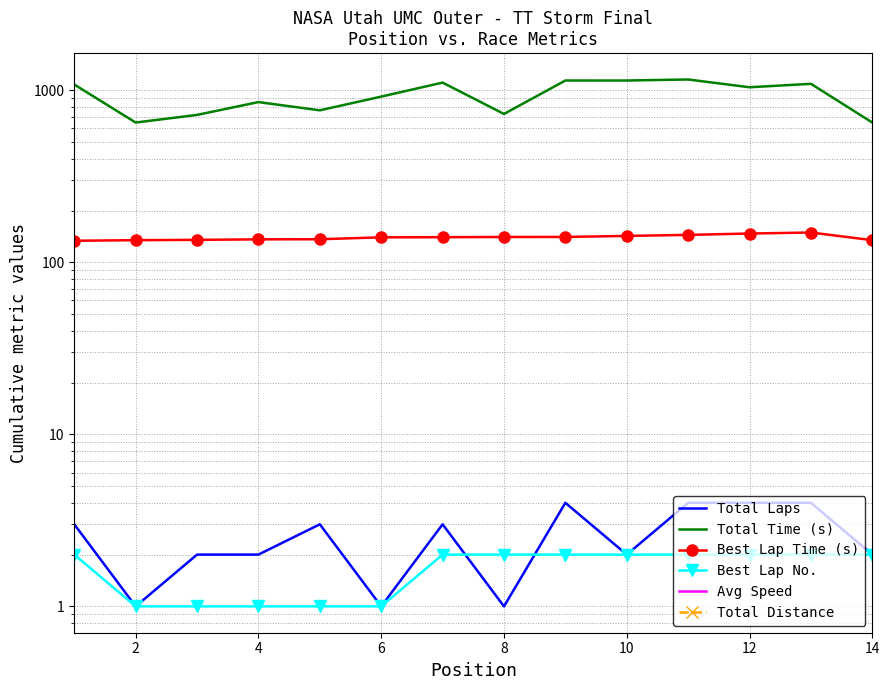

Is it true that Total Laps equals 1.0 at 2?

True